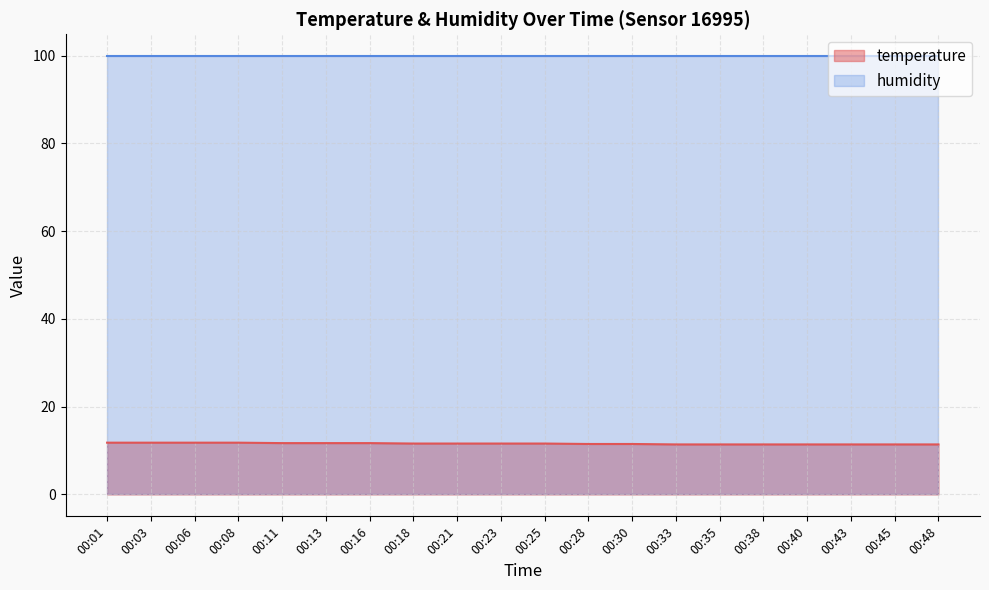

What is the difference between the second highest and second lowest values?

0.4